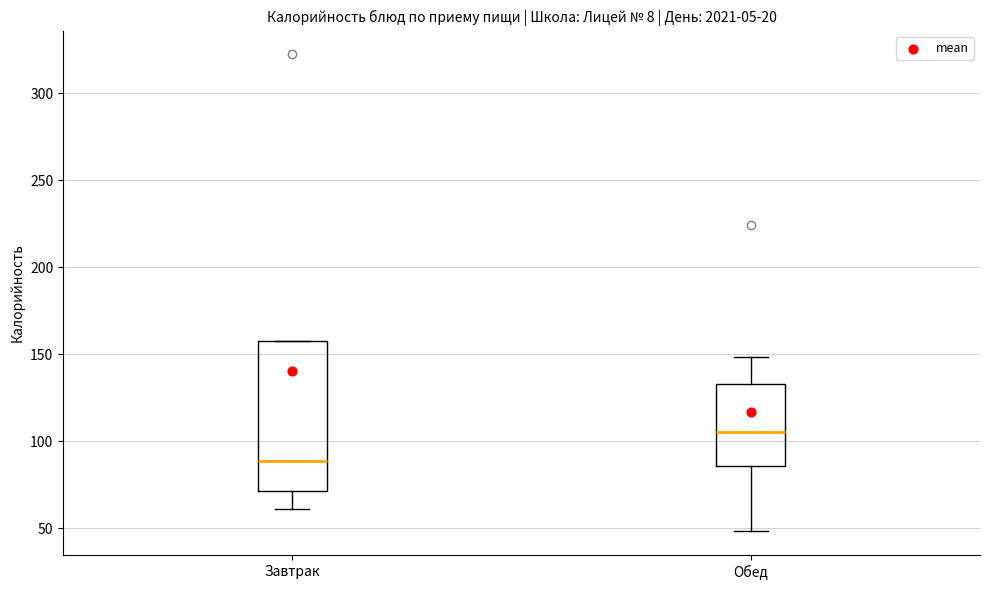

Which box has the highest median line?

Обед